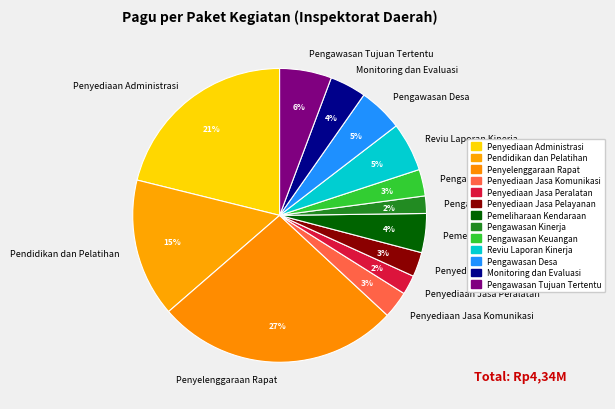

Combined, do Penyediaan Jasa Komunikasi and Pemeliharaan Kendaraan account for over 50%?

No